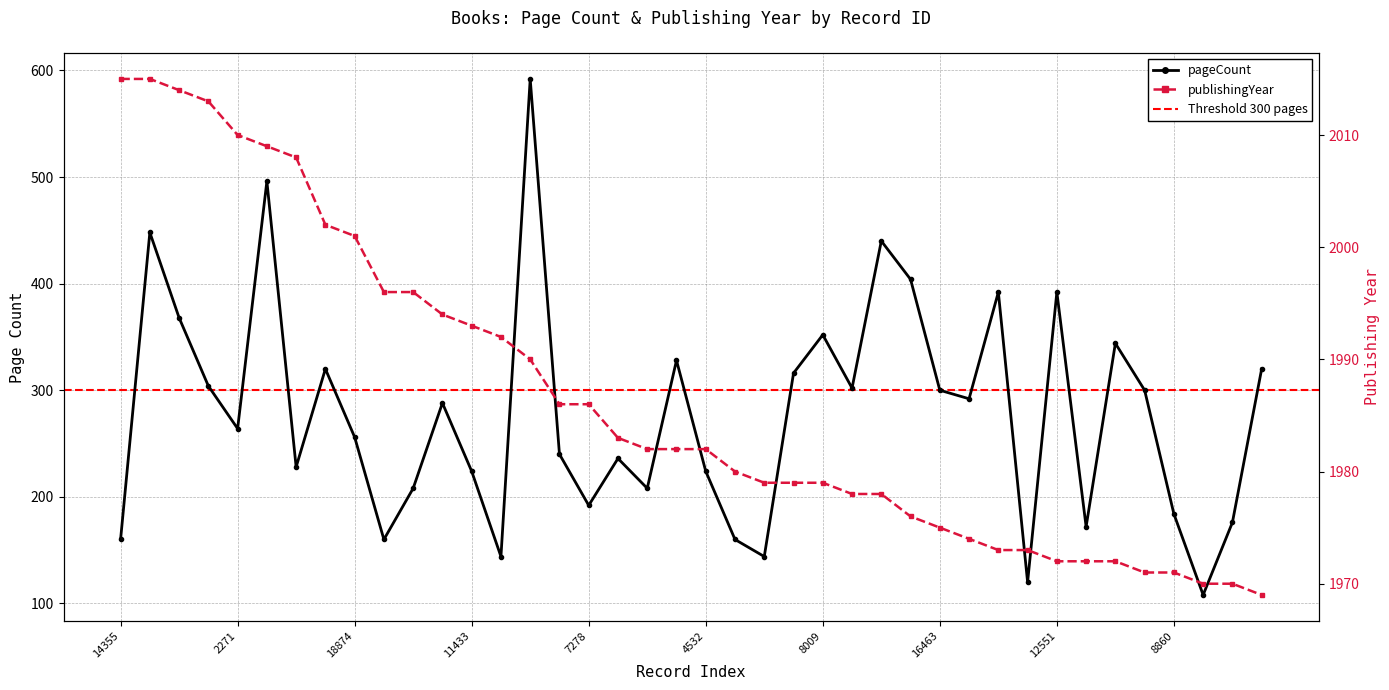

What is the total value across all series at 10403?

2123